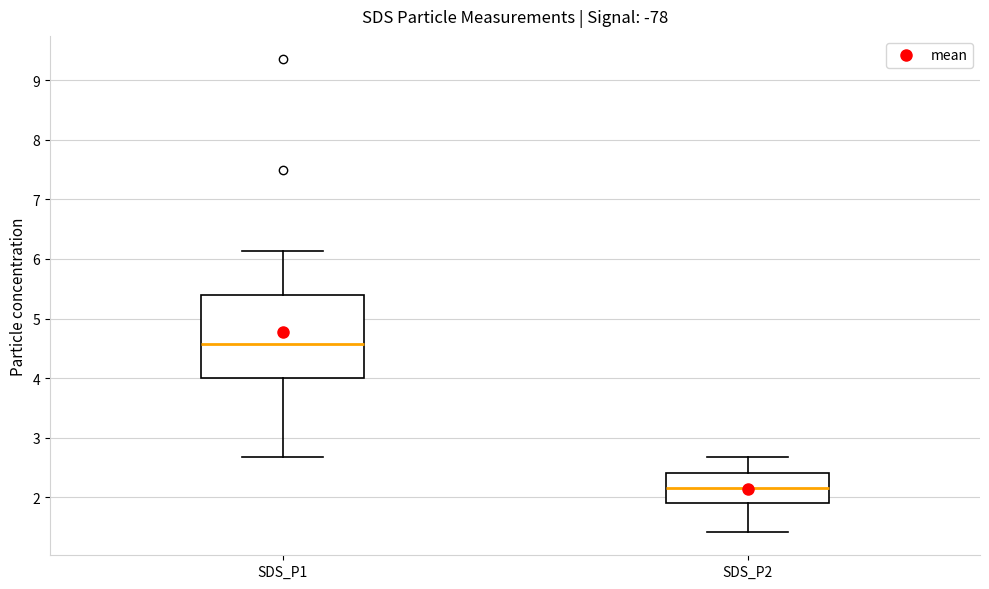

Comparing the boxes themselves (not the whiskers), which one is the tallest?

SDS_P1